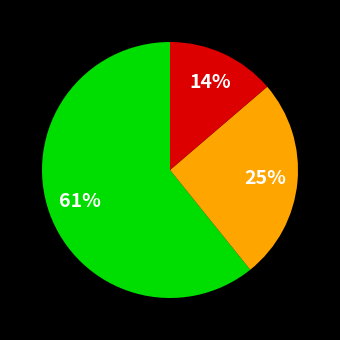

To the nearest percent, what is the average slice percentage?

33%